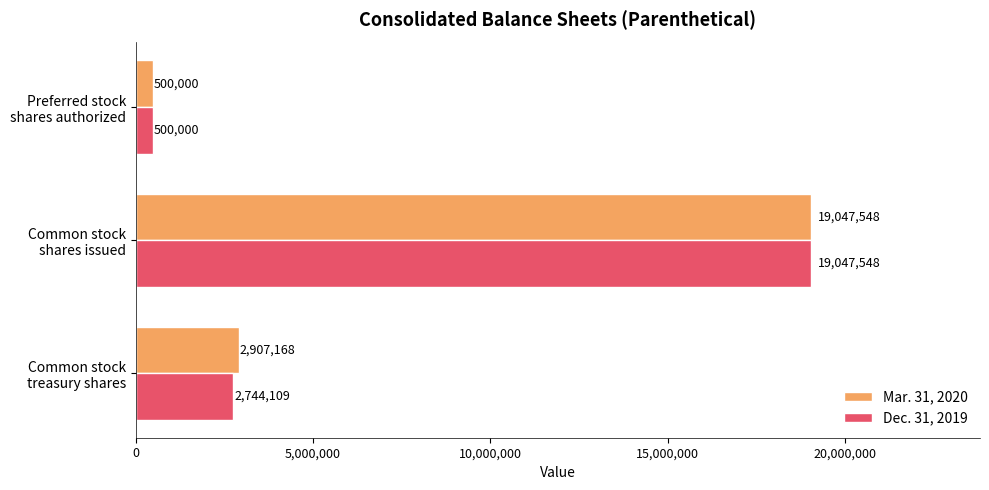

At which category does the chart reach its peak across all series?

Common stock
shares issued